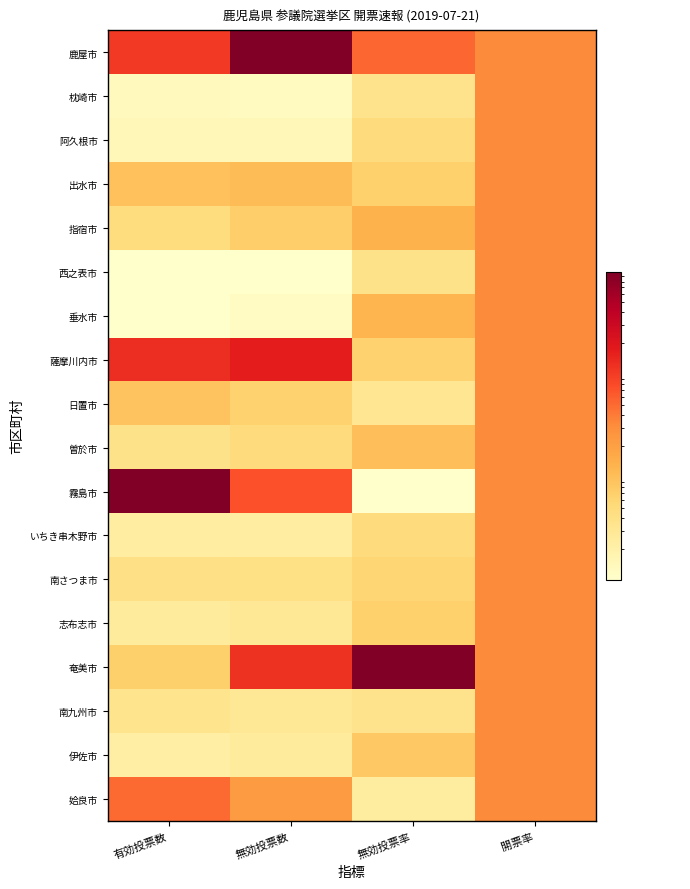

Reading right to left, extract all data points from this chart.

鹿屋市: 開票率=0.5	無効投票率=0.6	無効投票数=1.0	有効投票数=0.7
枕崎市: 開票率=0.5	無効投票率=0.2	無効投票数=0.0	有効投票数=0.0
阿久根市: 開票率=0.5	無効投票率=0.2	無効投票数=0.1	有効投票数=0.1
出水市: 開票率=0.5	無効投票率=0.3	無効投票数=0.3	有効投票数=0.3
指宿市: 開票率=0.5	無効投票率=0.4	無効投票数=0.3	有効投票数=0.2
西之表市: 開票率=0.5	無効投票率=0.2	無効投票数=0.0	有効投票数=0.0
垂水市: 開票率=0.5	無効投票率=0.4	無効投票数=0.0	有効投票数=0.0
薩摩川内市: 開票率=0.5	無効投票率=0.3	無効投票数=0.7	有効投票数=0.7
日置市: 開票率=0.5	無効投票率=0.2	無効投票数=0.3	有効投票数=0.3
曽於市: 開票率=0.5	無効投票率=0.3	無効投票数=0.2	有効投票数=0.2
霧島市: 開票率=0.5	無効投票率=0.0	無効投票数=0.6	有効投票数=1.0
いちき串木野市: 開票率=0.5	無効投票率=0.2	無効投票数=0.1	有効投票数=0.1
南さつま市: 開票率=0.5	無効投票率=0.3	無効投票数=0.2	有効投票数=0.2
志布志市: 開票率=0.5	無効投票率=0.3	無効投票数=0.2	有効投票数=0.1
奄美市: 開票率=0.5	無効投票率=1.0	無効投票数=0.7	有効投票数=0.3
南九州市: 開票率=0.5	無効投票率=0.2	無効投票数=0.2	有効投票数=0.2
伊佐市: 開票率=0.5	無効投票率=0.3	無効投票数=0.1	有効投票数=0.1
姶良市: 開票率=0.5	無効投票率=0.1	無効投票数=0.5	有効投票数=0.6